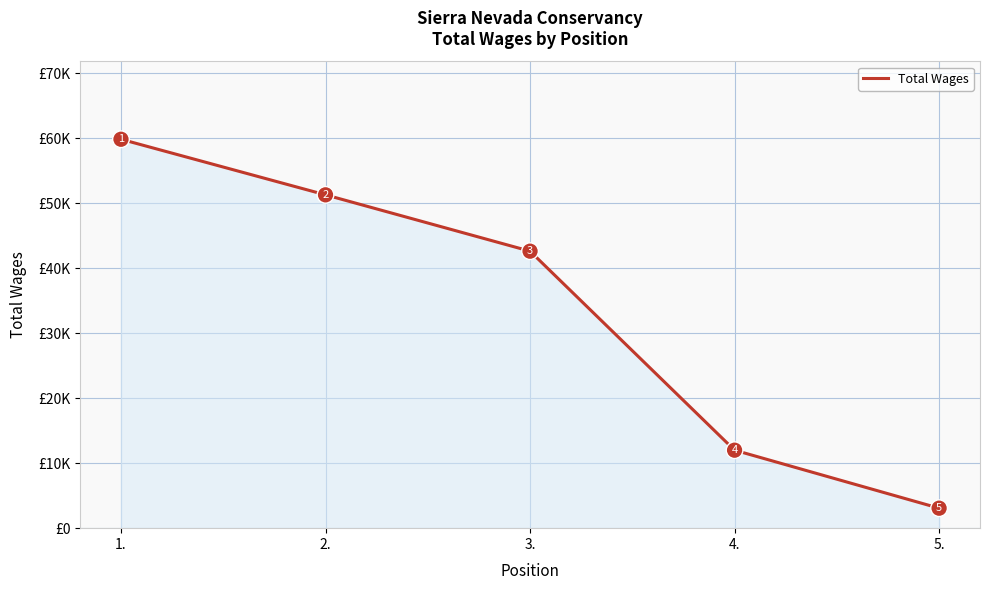

Which has a higher value, 4. or 5.?

4.